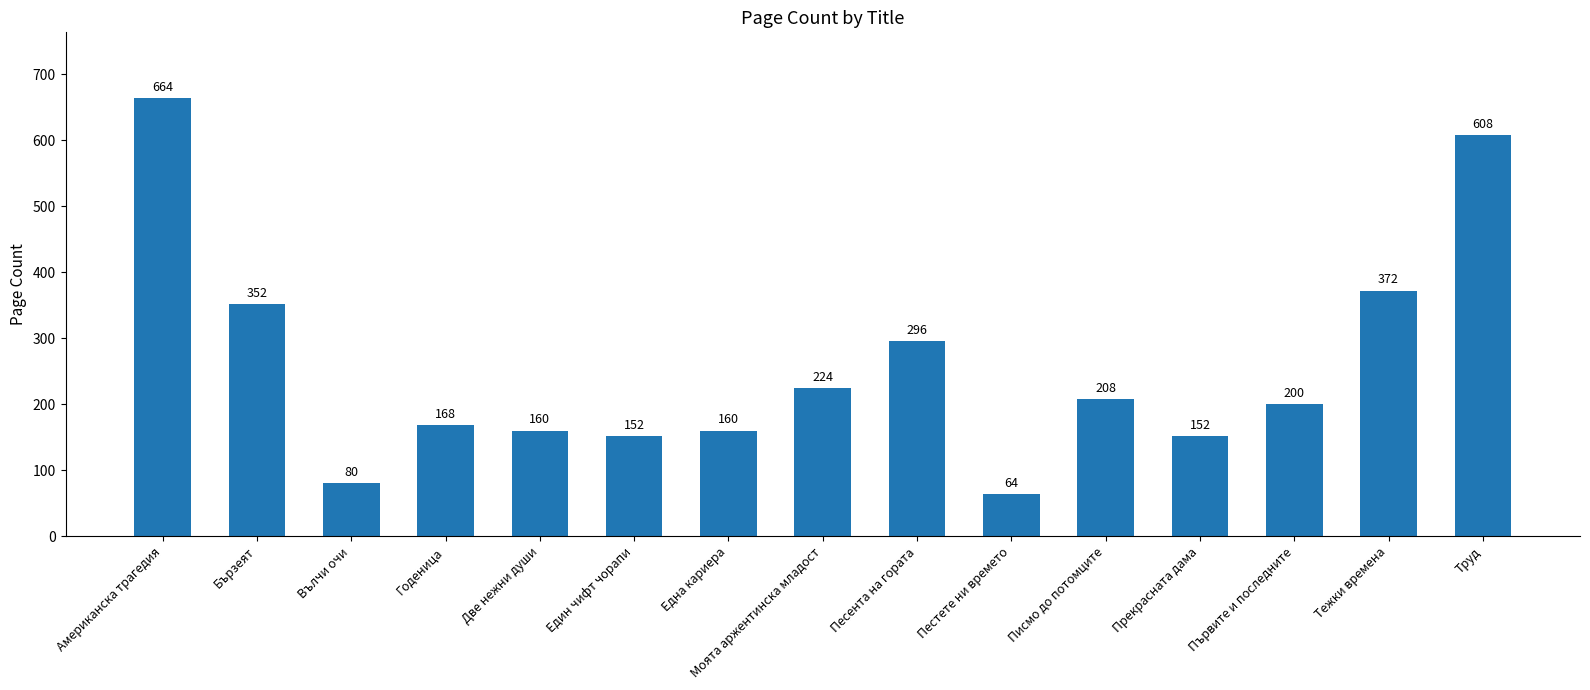

Between Моята аржентинска младост and Бързеят, which is larger?

Бързеят